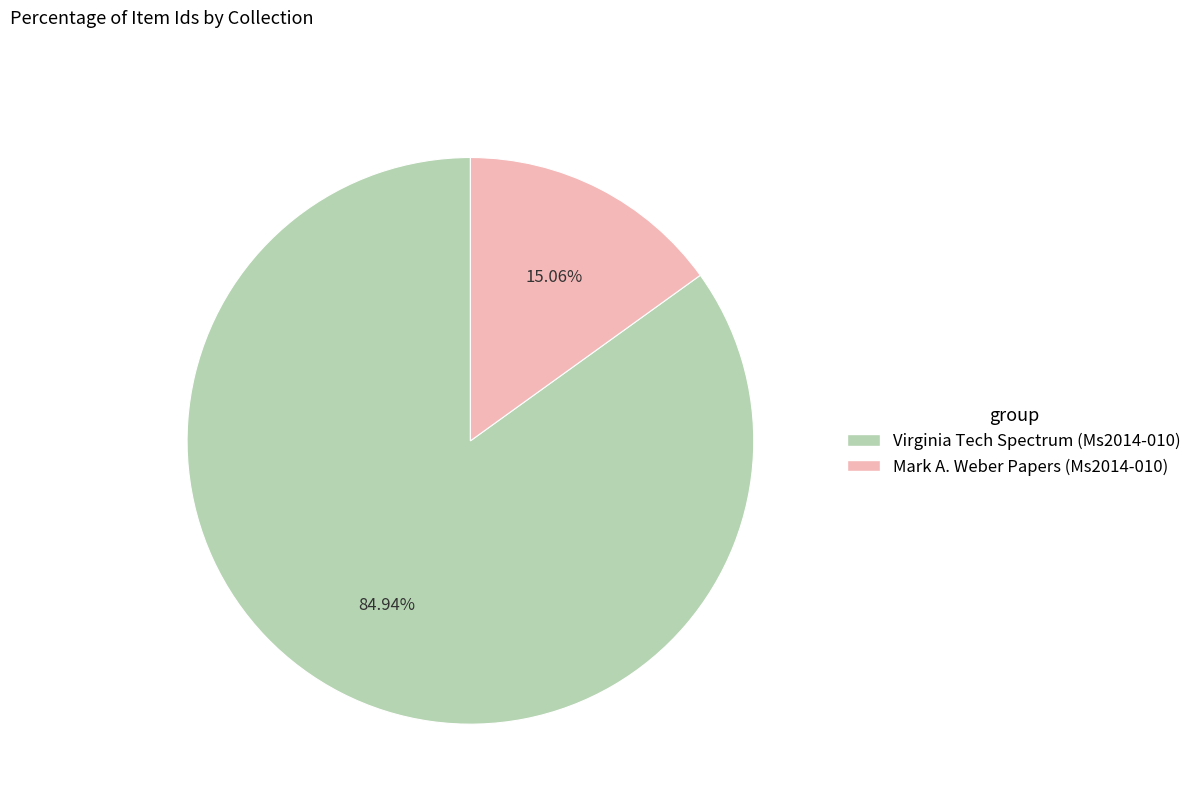

What is the smallest slice in the pie chart?

Mark A. Weber Papers (Ms2014-010)